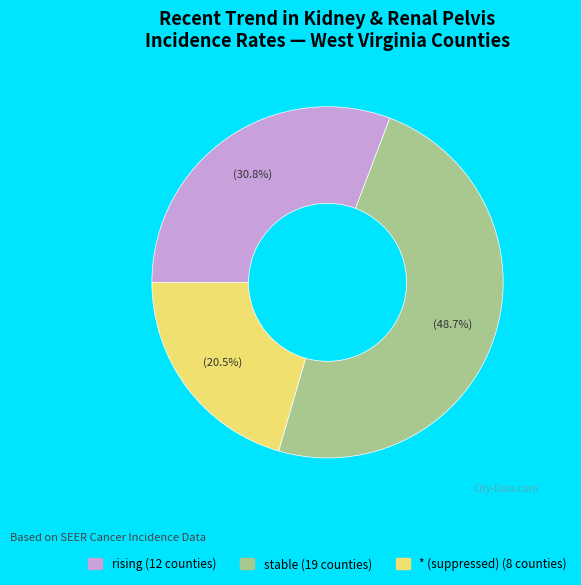

How many segments does this pie chart have?

3